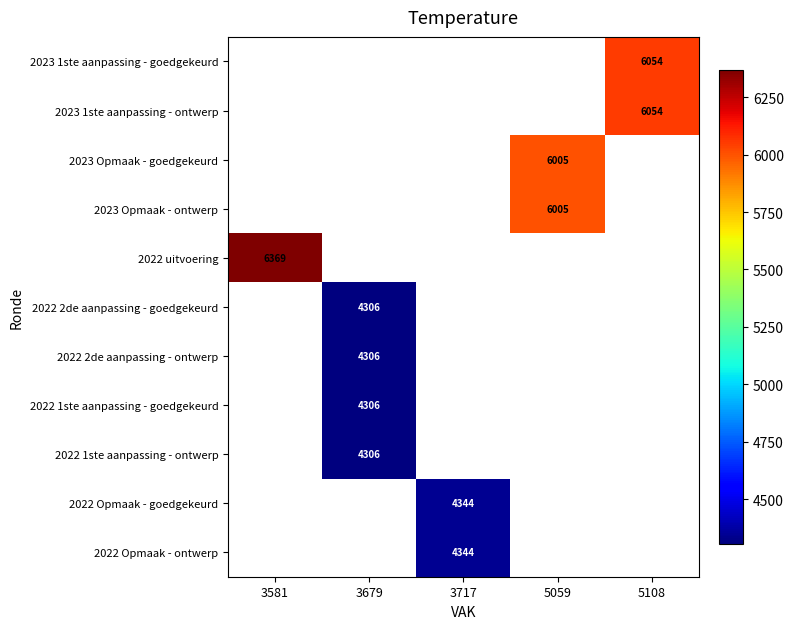

The value of 2023 Opmaak - goedgekeurd at 5059 is 6005. True or false?

True